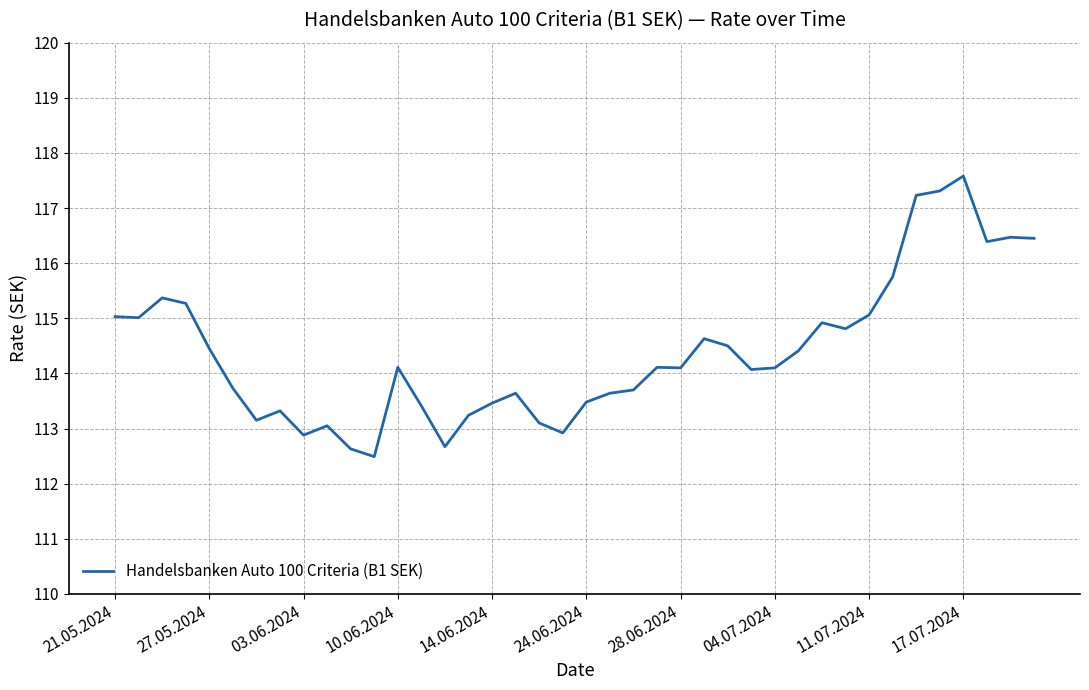

What is the minimum value shown in the chart?

112.5